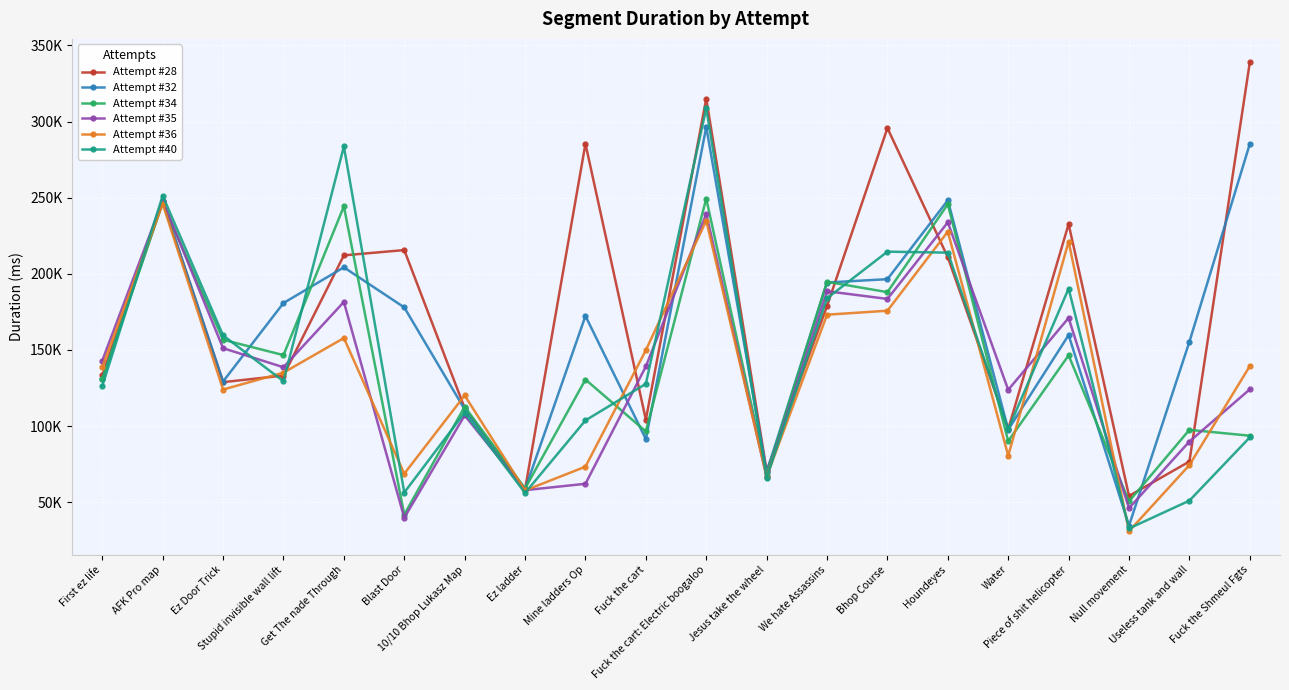

True or false: Attempt #40 and Attempt #35 cross at least once.

True